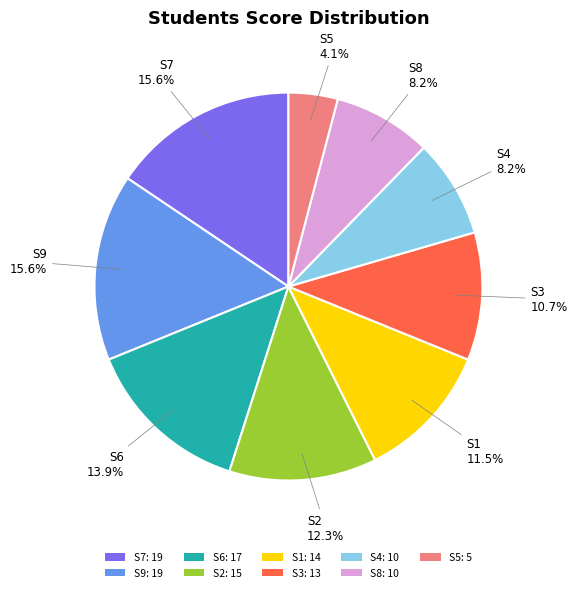

How much of the chart is everything except S1: 14?

88.5%